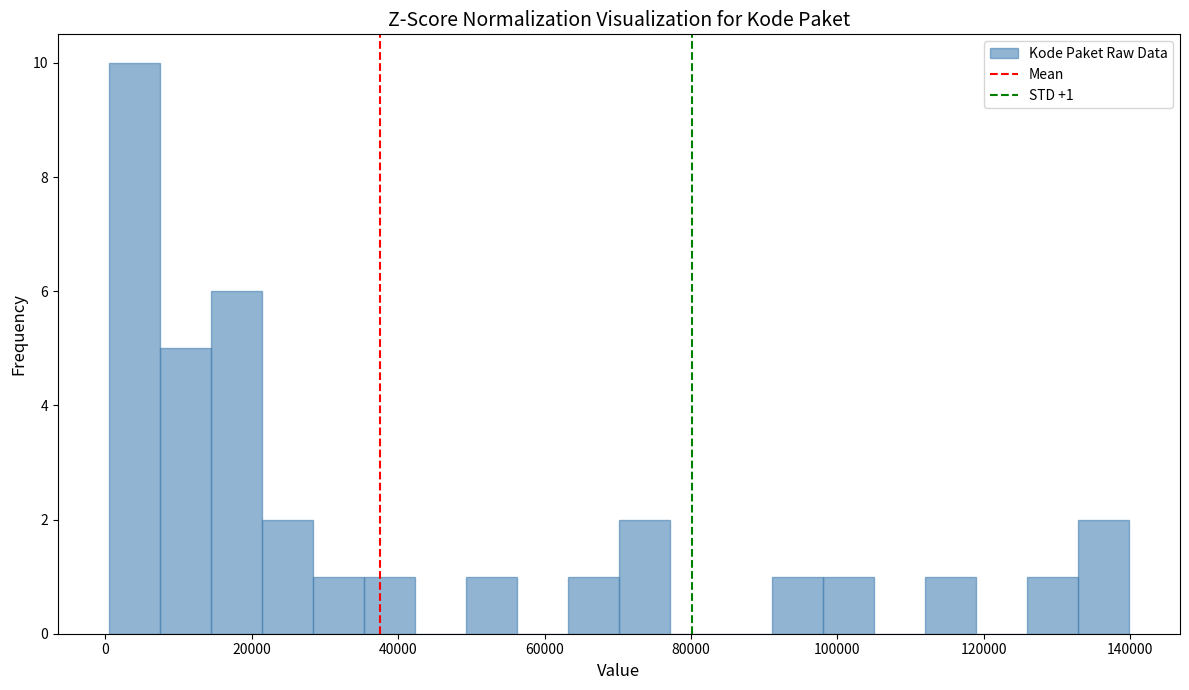

Around what value on the x-axis is the tallest bar? Give the approximate position of its centre, as read against the axis.

4000